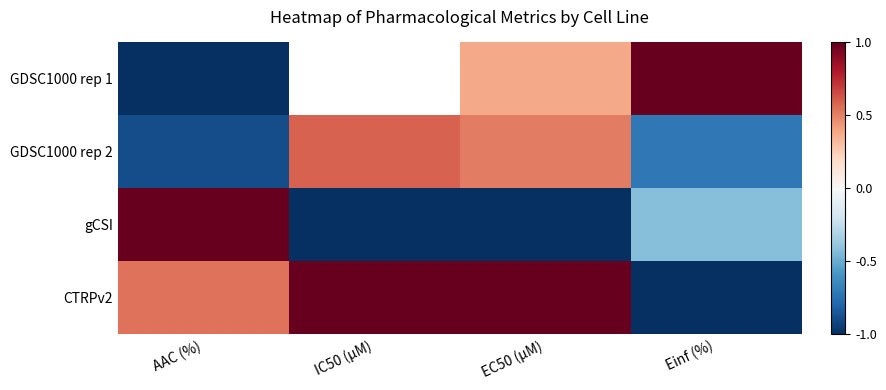

True or false: gCSI has a value of -0.3 at EC50 (µM).

False